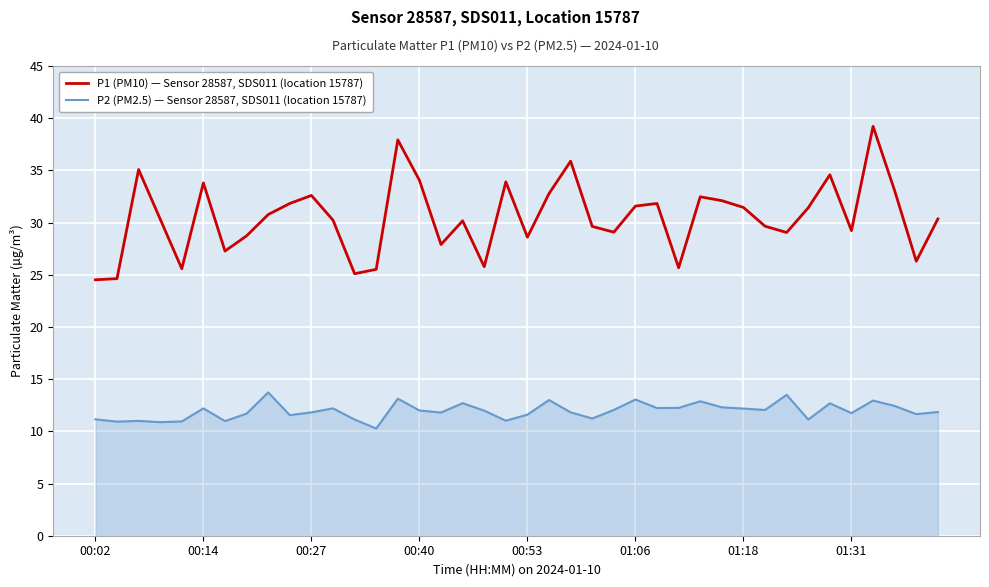

True or false: P1 (PM10) — Sensor 28587, SDS011 (location 15787) and P2 (PM2.5) — Sensor 28587, SDS011 (location 15787) intersect in this chart.

False